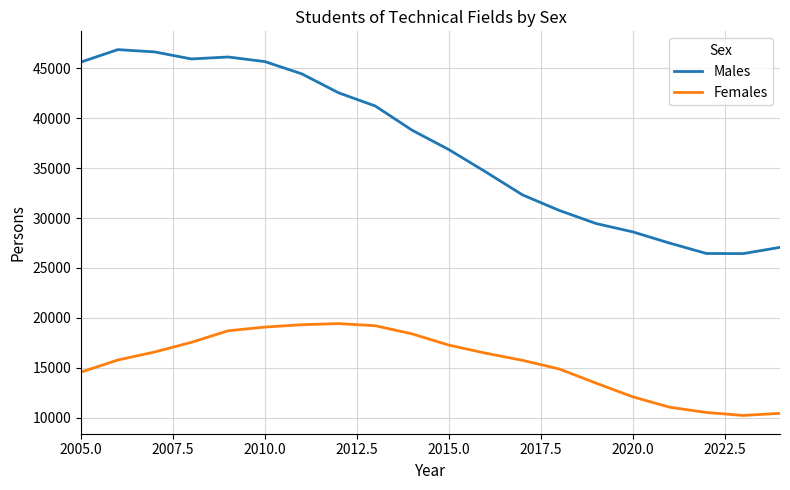

List the series in order of their peak value, lowest first.

Females, Males